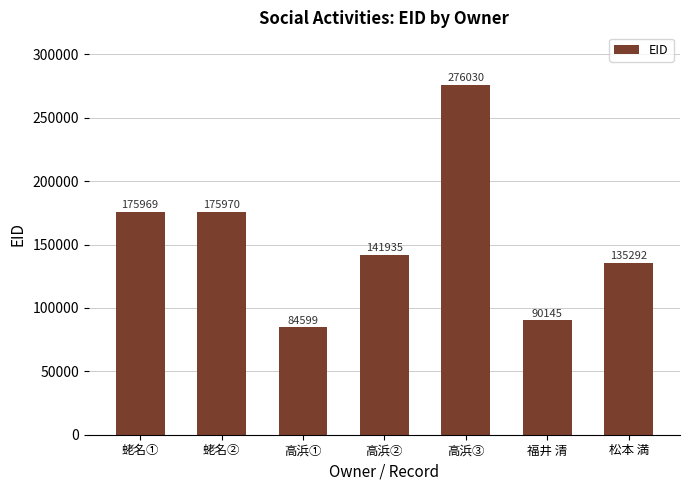

Between 高浜① and 蛯名①, which is larger?

蛯名①